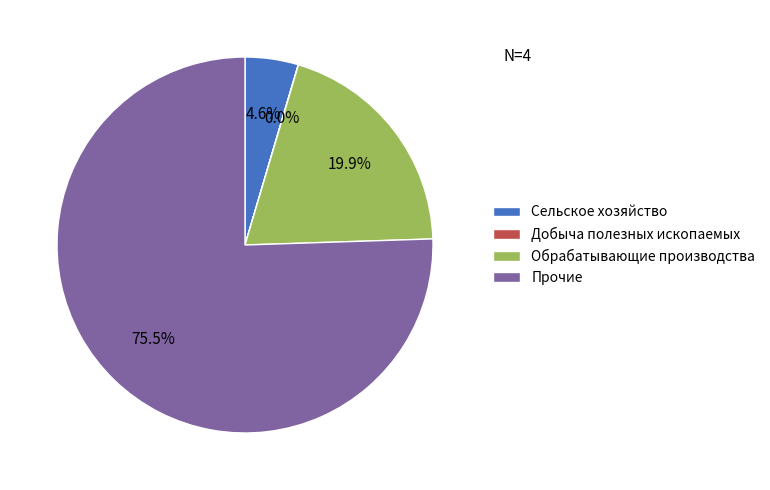

Does any single category account for the majority?

Yes